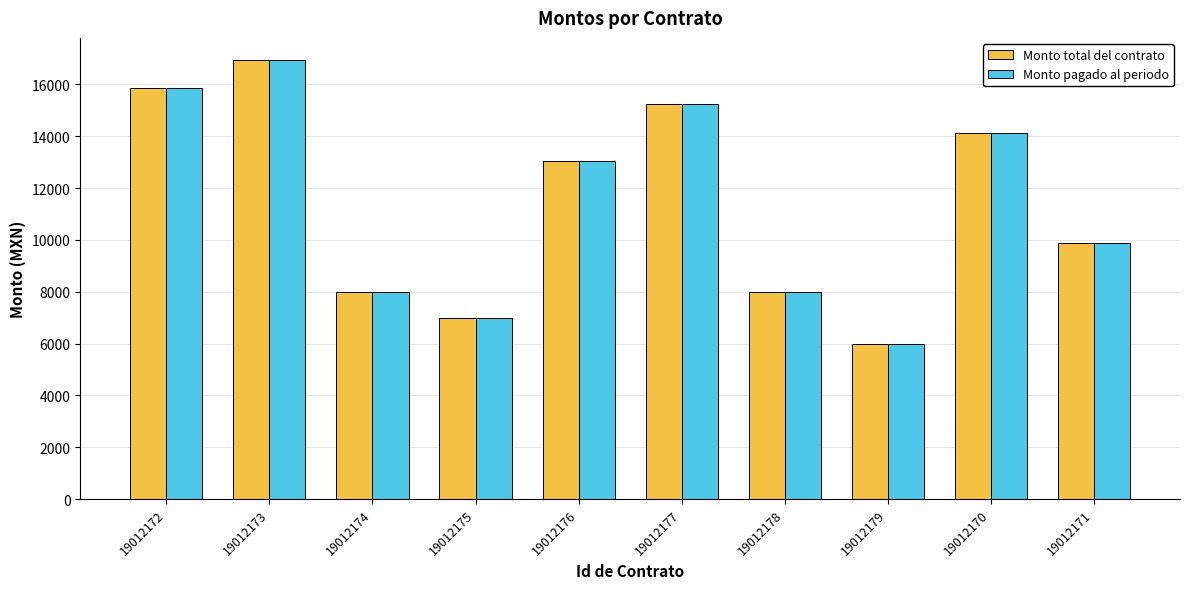

How many data points in Monto total del contrato are less than 13051?

5